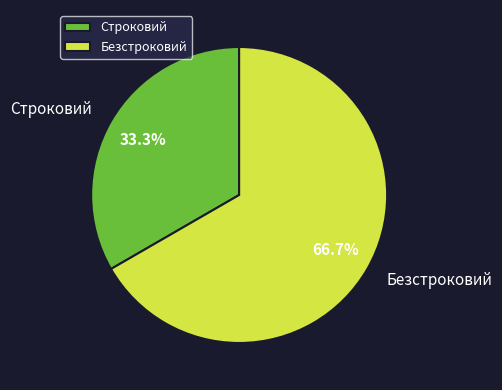

To the nearest percent, what is the average slice percentage?

50%